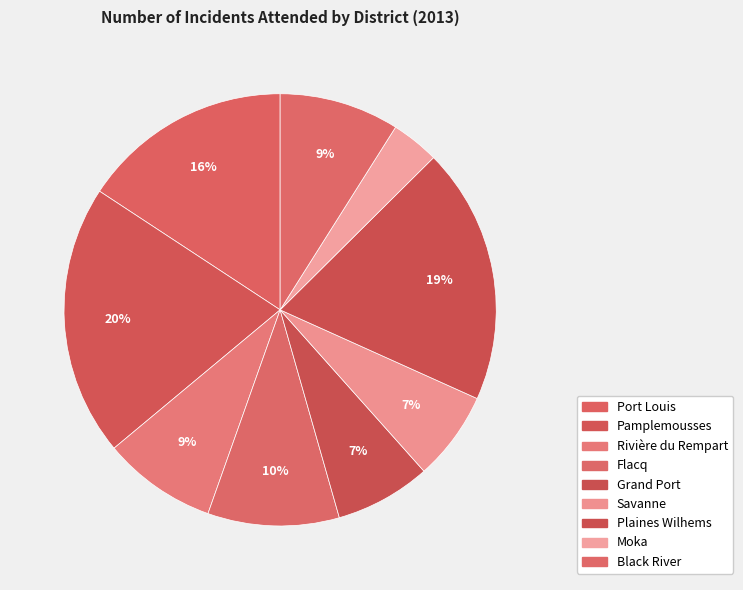

What is the change in value from Plaines Wilhems to Black River?

-1091